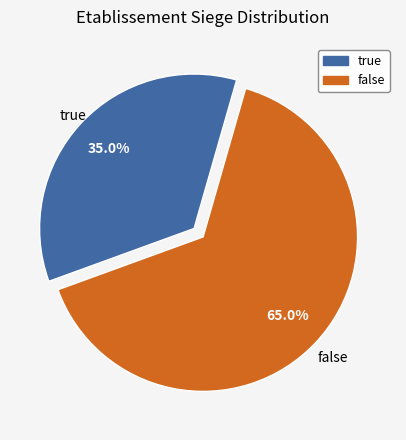

To the nearest percent, what is the difference between the true and false slice percentages?

30%